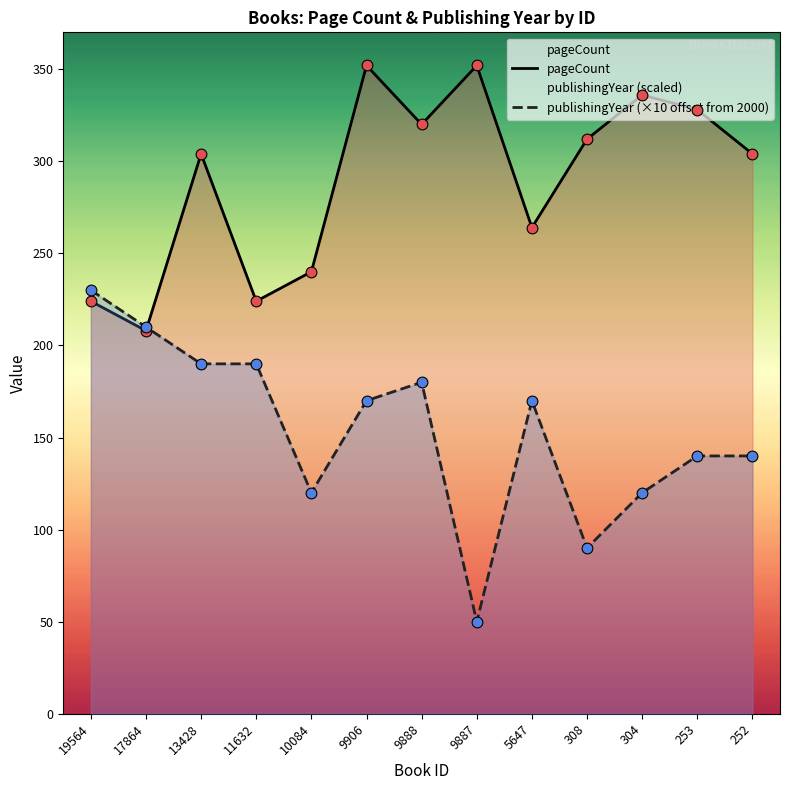

Is the value of pageCount at 9906 greater than the value of publishingYear (×10 offset from 2000) at 17864?

Yes